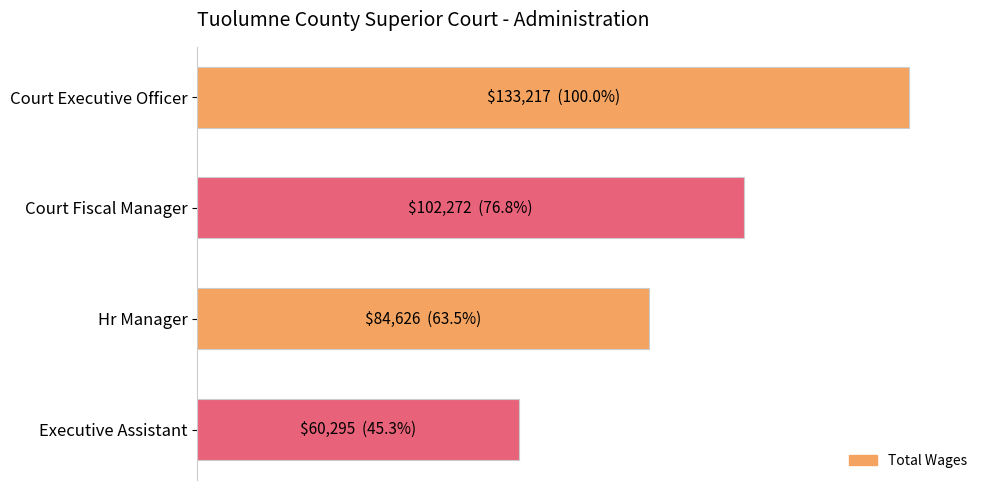

What is the difference between the maximum and minimum values?

72922